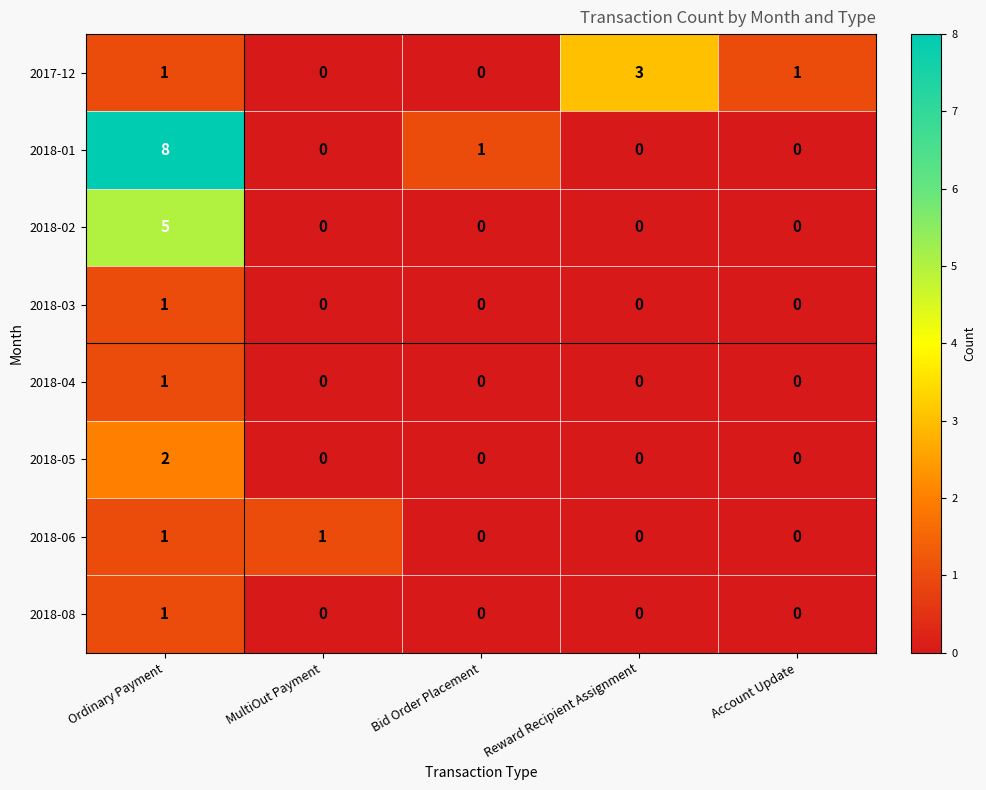

At which category does the chart reach its peak across all series?

Ordinary Payment